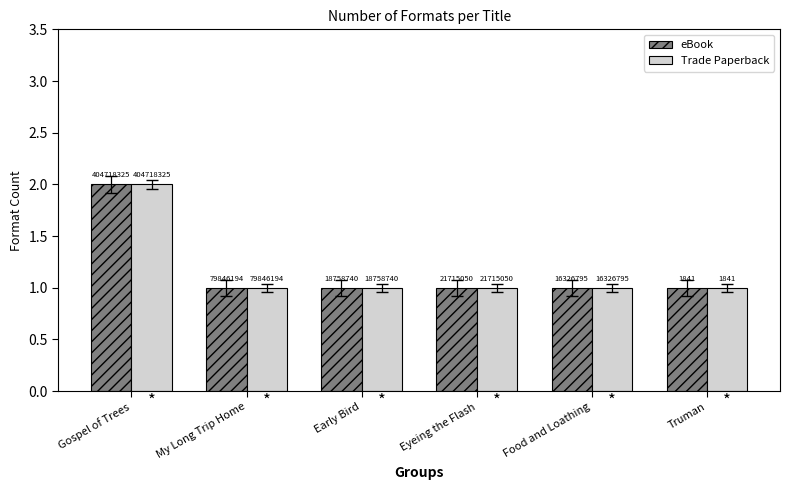

What value does the Trade Paperback series have at Early Bird?

1